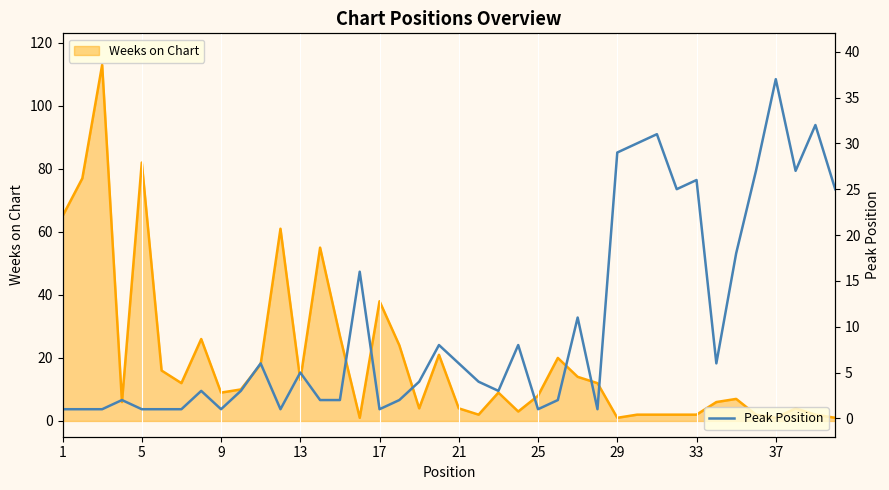

Reading left to right, what are all the values shown in this chart?

Weeks on Chart: 65	77	113	6	82	16	12	26	9	10	18	61	13	55	27	1	38	24	4	21	4	2	9	3	8	20	14	12	1	2	2	2	2	6	7	2	1	4	2	1
Peak Position: 1	1	1	2	1	1	1	3	1	3	6	1	5	2	2	16	1	2	4	8	6	4	3	8	1	2	11	1	29	30	31	25	26	6	18	27	37	27	32	25